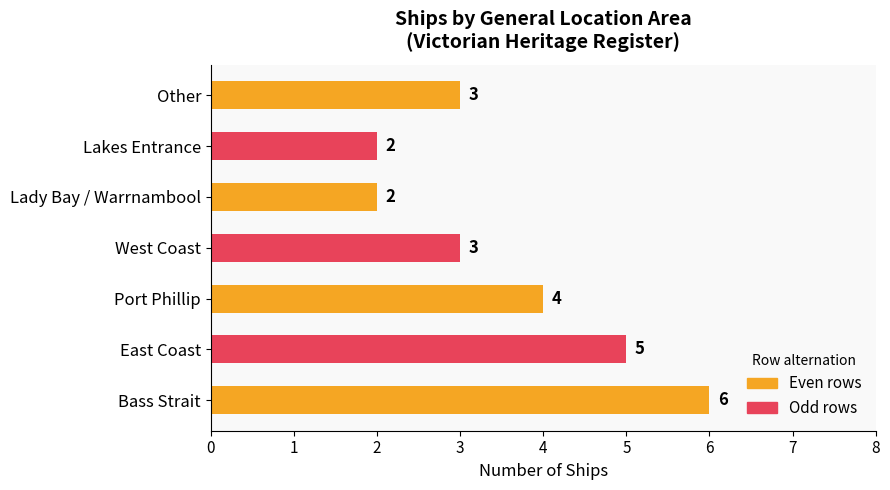

Reading top to bottom, what are all the values shown in this chart?

Other=3	Lakes Entrance=2	Lady Bay / Warrnambool=2	West Coast=3	Port Phillip=4	East Coast=5	Bass Strait=6